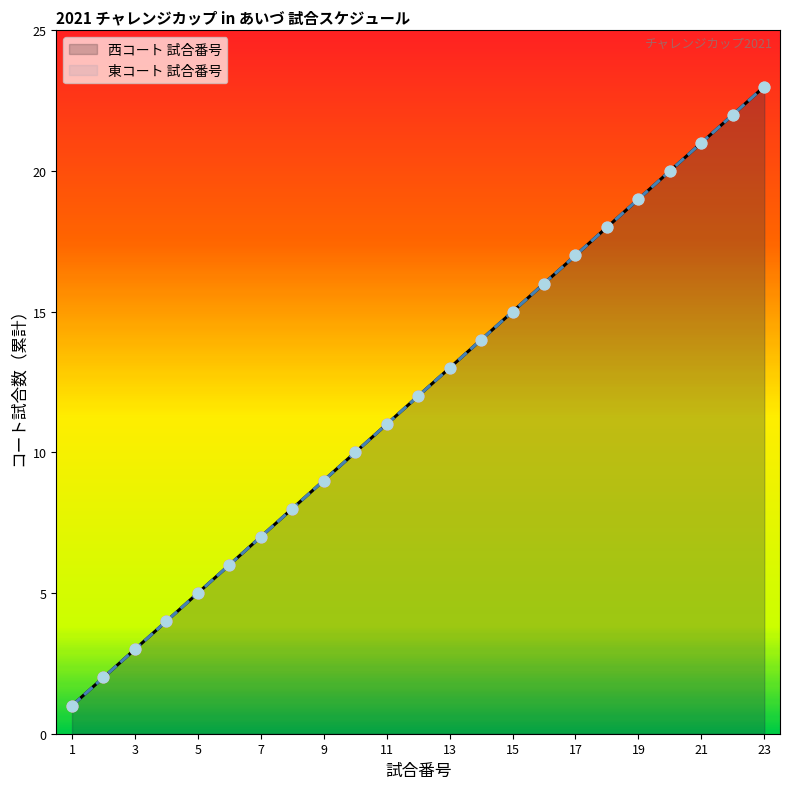

What is the total value across all series at 7?

14